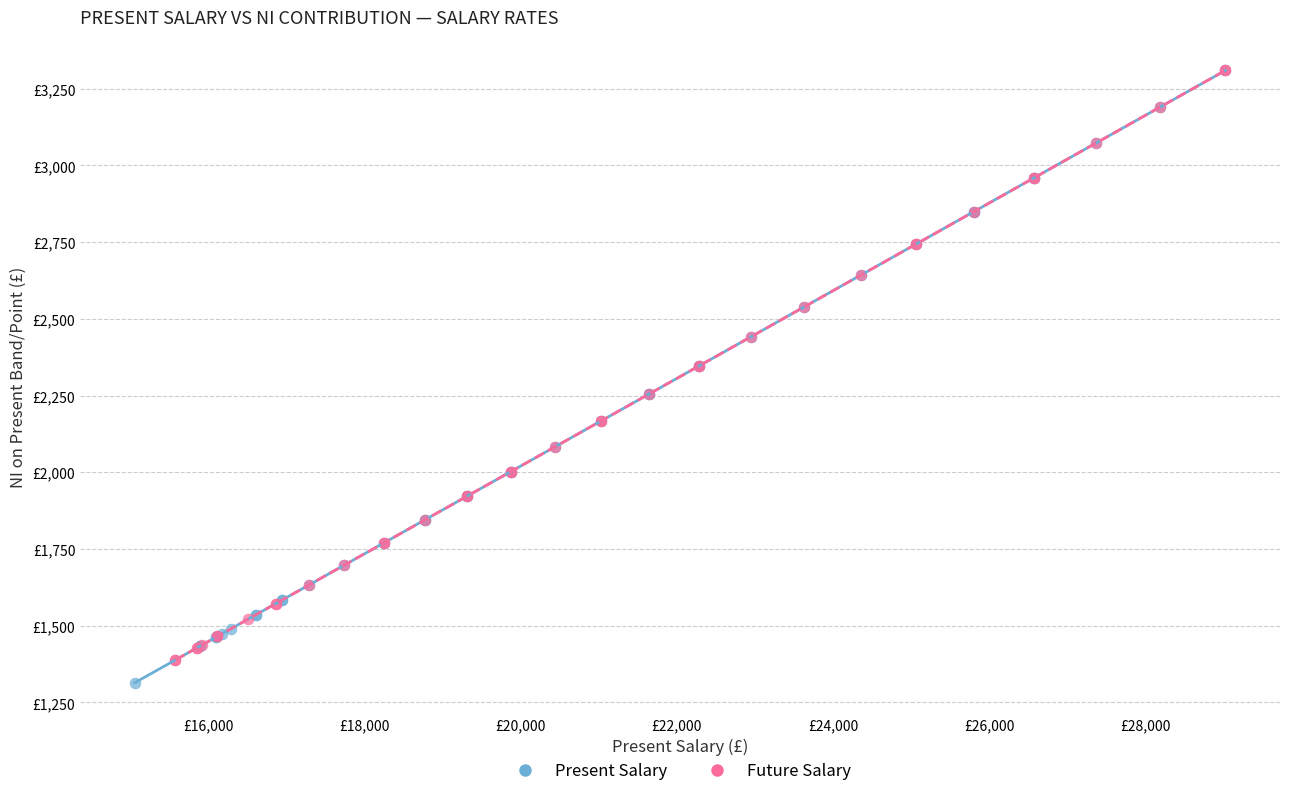

Which series reaches the minimum Y coordinate?

Present Salary